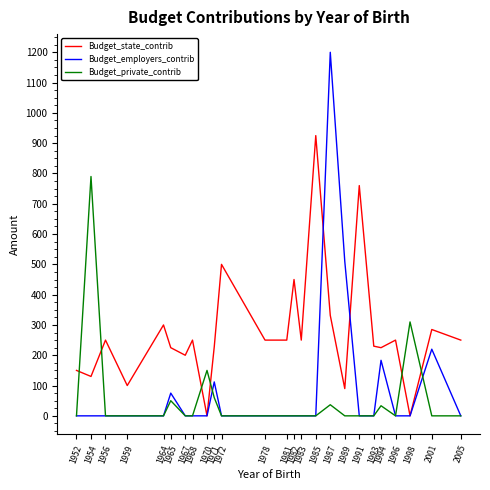

What is the difference between the maximum and second lowest values in the Budget_employers_contrib series?

1200.0